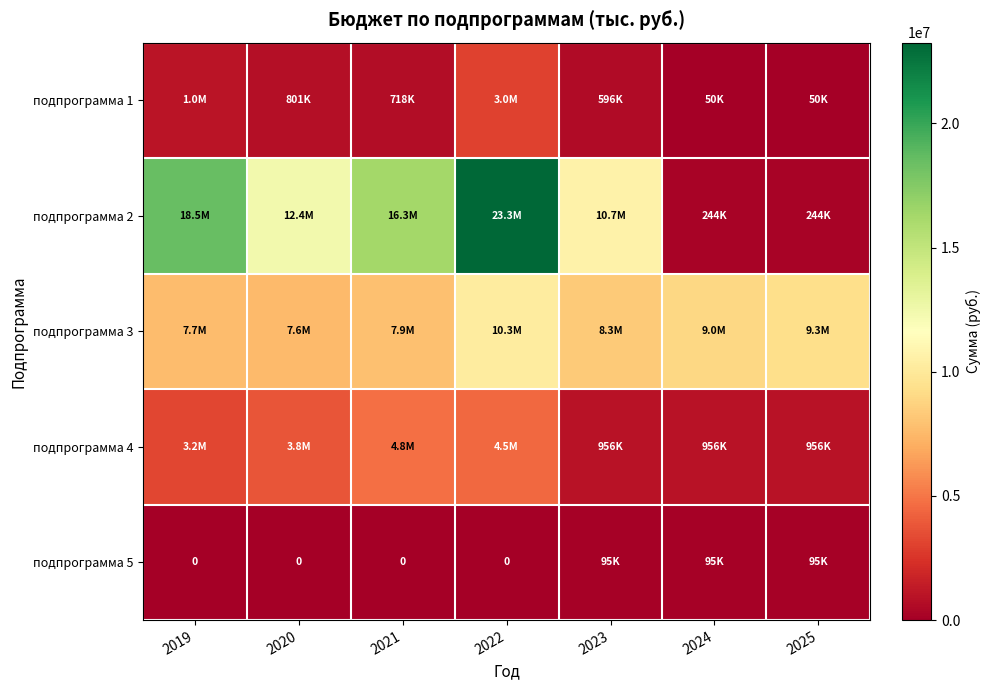

Is the value of подпрограмма 4 at 2019 greater than the value of подпрограмма 3 at 2021?

No